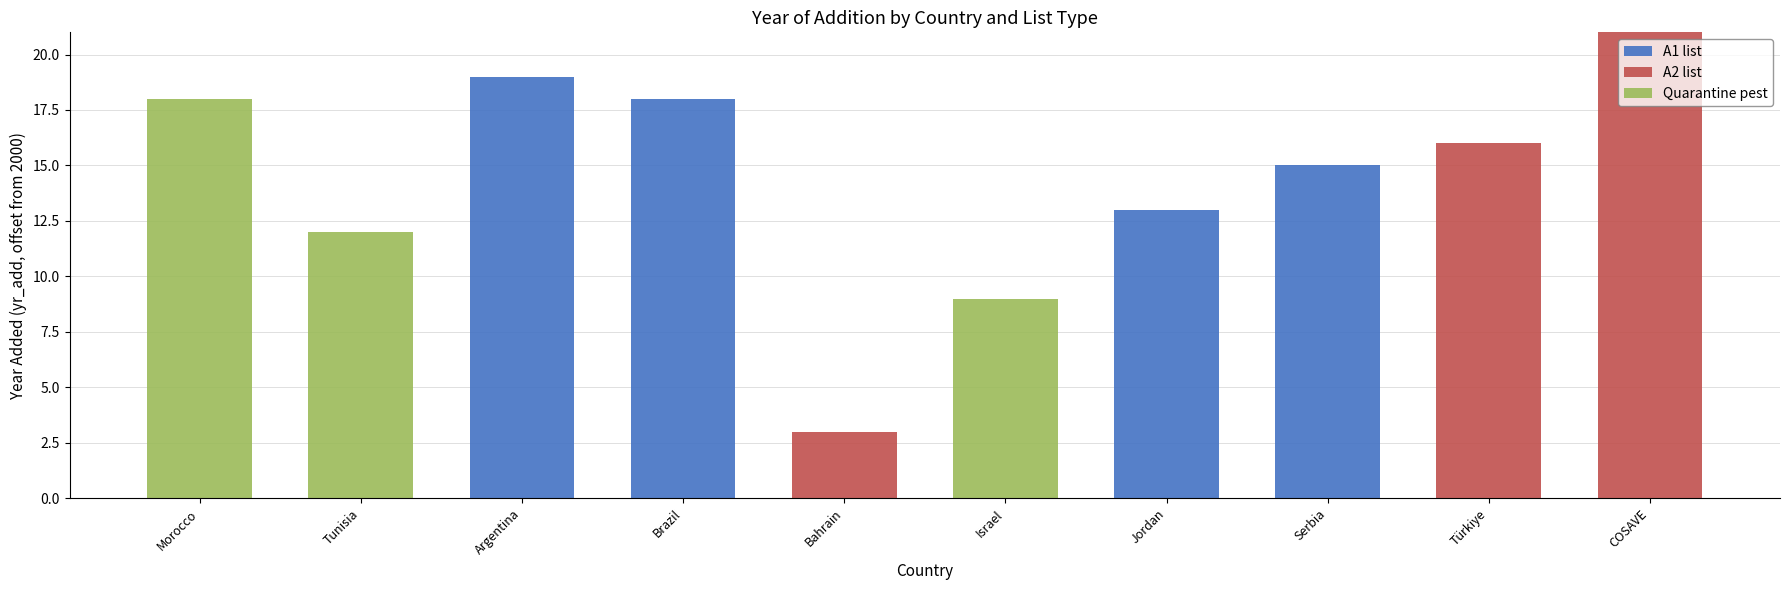

What is the sum of all A1 list values?

65